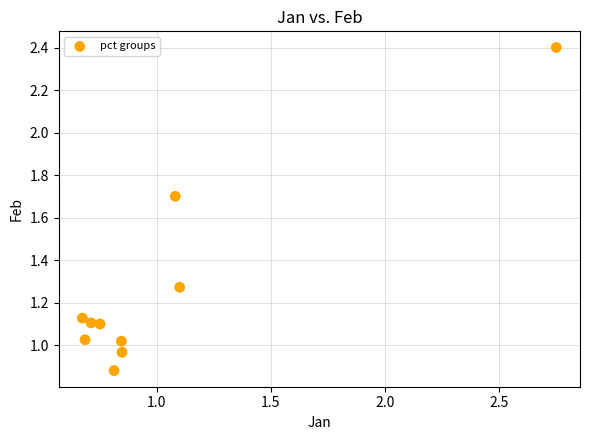

What is the range of Y values (max minus min)?

1.5